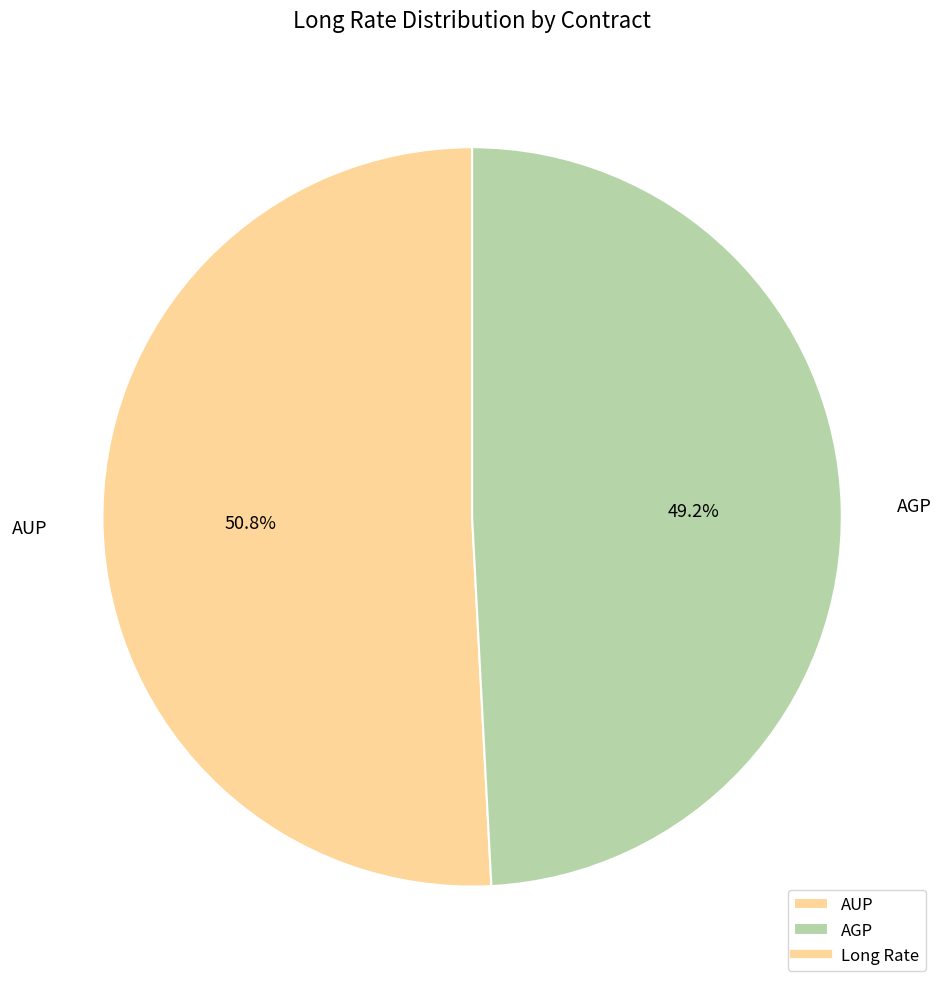

Is there a majority slice in this chart?

Yes